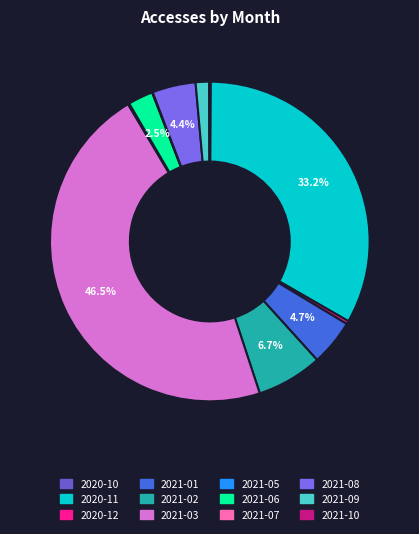

To the nearest percent, what is the average slice percentage?

8%